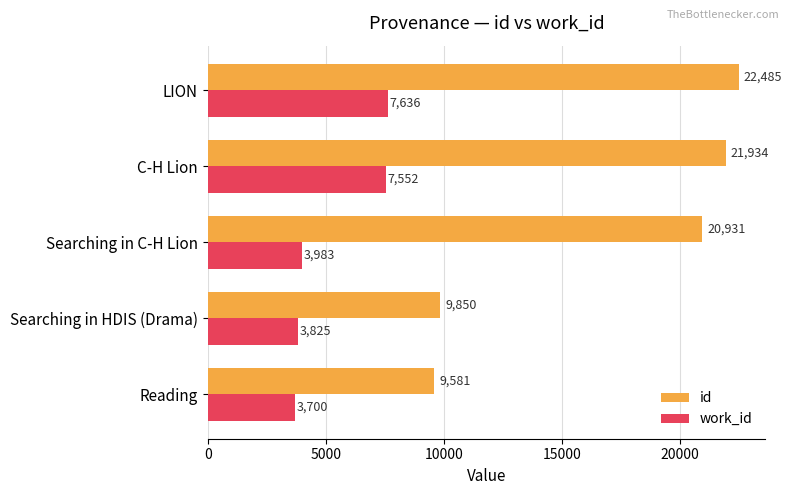

Which series has the largest range (max minus min)?

id